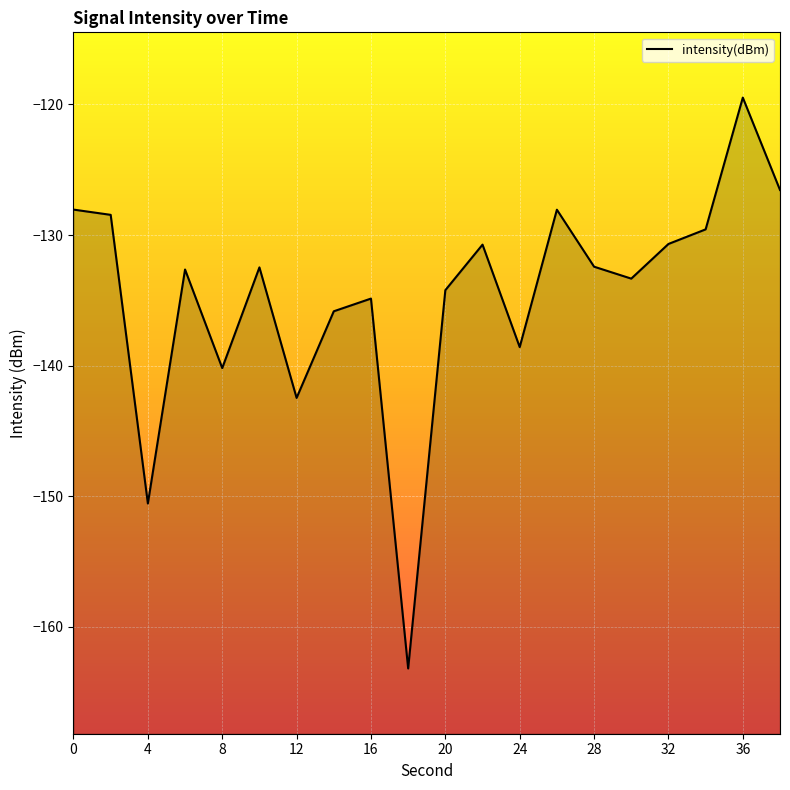

What is the average value?

-134.6